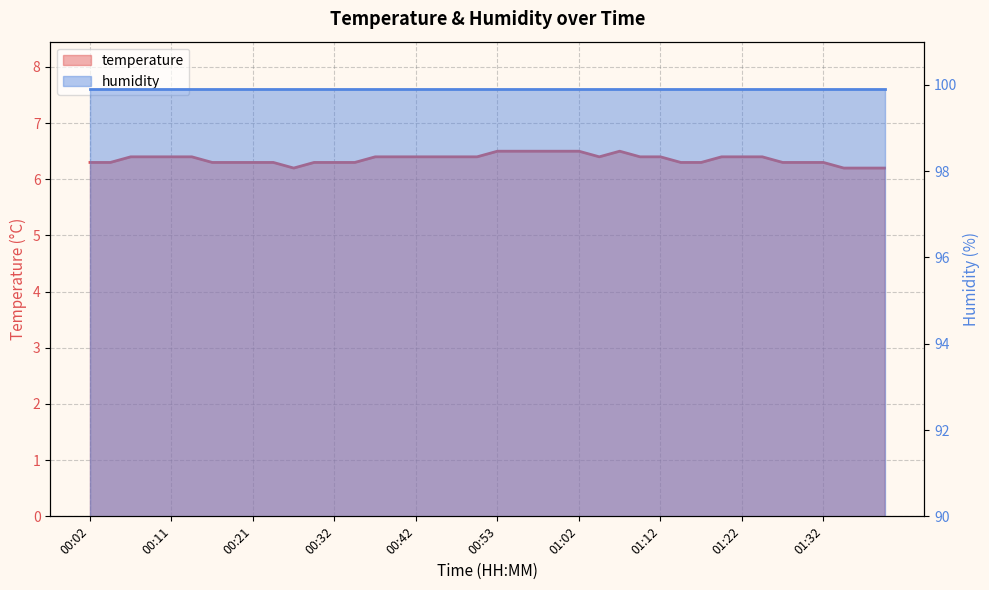

Rank the categories by value from lowest to highest.

00:27, 01:34, 01:37, 01:39, 00:02, 00:04, 00:16, 00:19, 00:21, 00:24, 00:29, 00:32, 00:34, 01:15, 01:17, 01:27, 01:30, 01:32, 00:06, 00:09, 00:11, 00:14, 00:37, 00:40, 00:42, 00:45, 00:47, 00:50, 01:05, 01:10, 01:12, 01:20, 01:22, 01:25, 00:53, 00:55, 00:57, 01:00, 01:02, 01:07